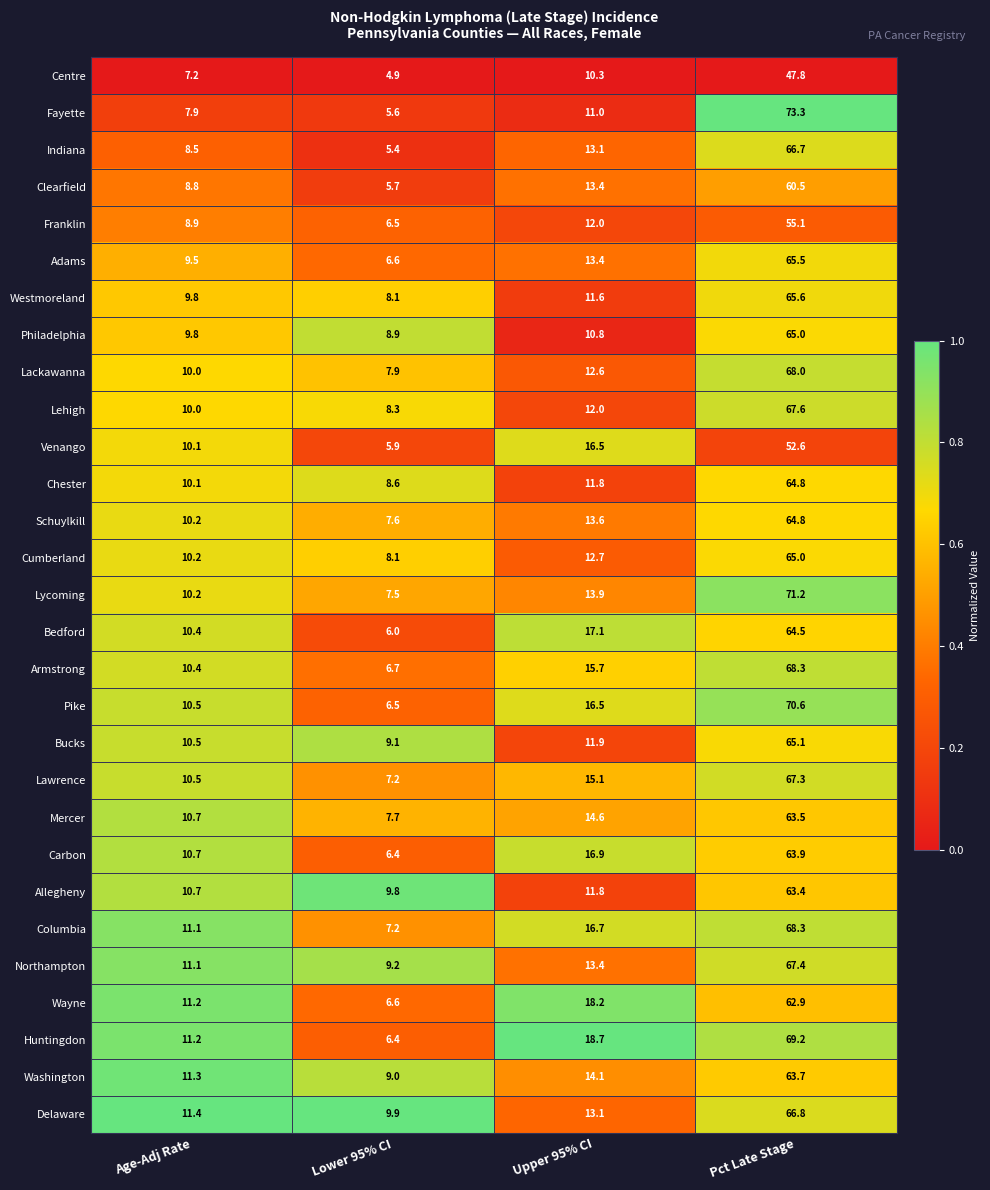

Is it true that Cumberland equals 30.4 at Pct Late Stage?

False